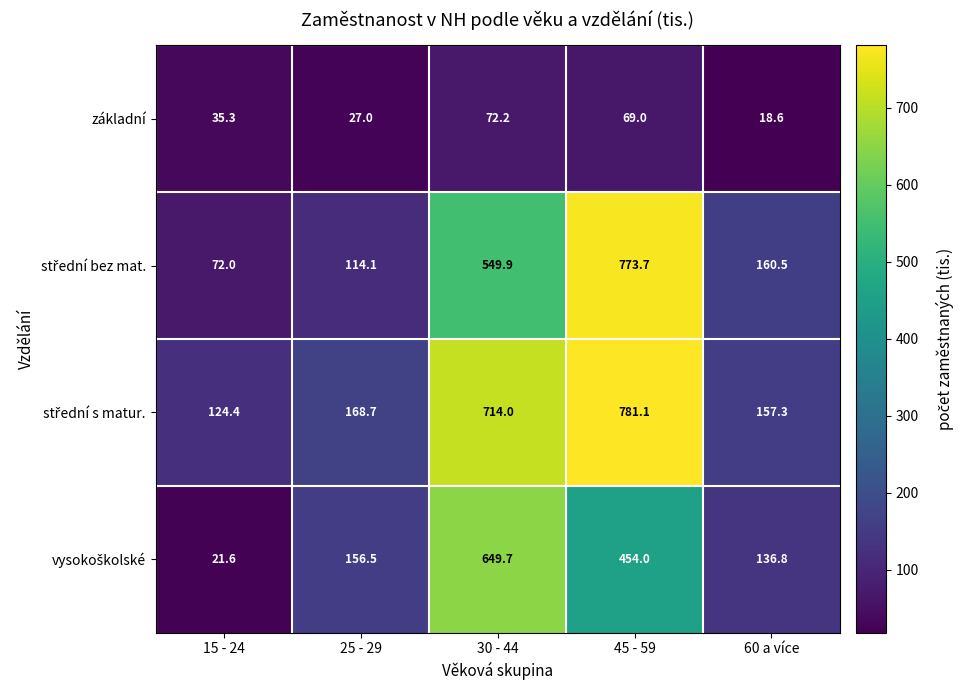

What is the minimum value shown in the chart?

18.6